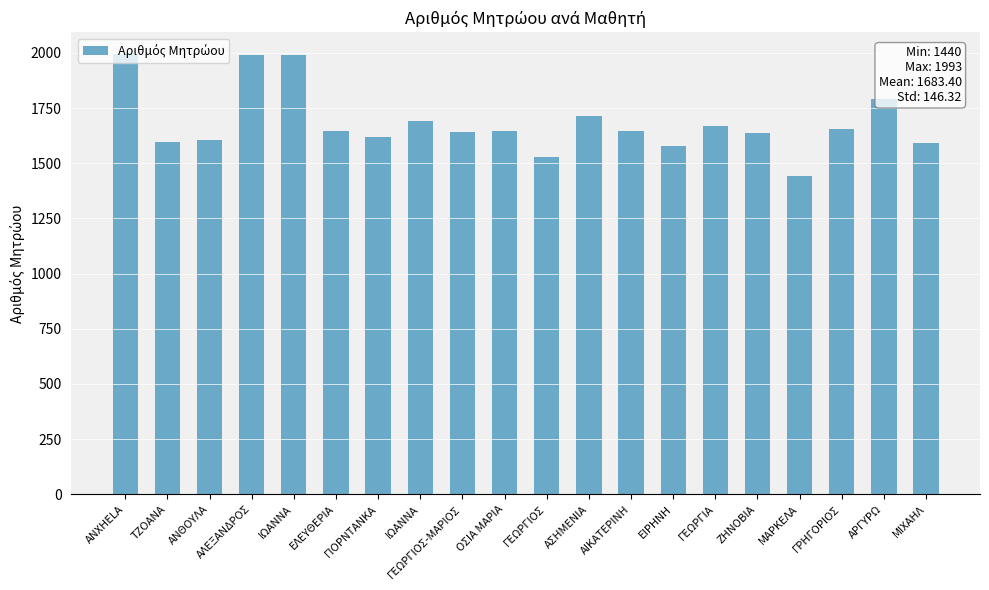

How many bars are there in total?

20